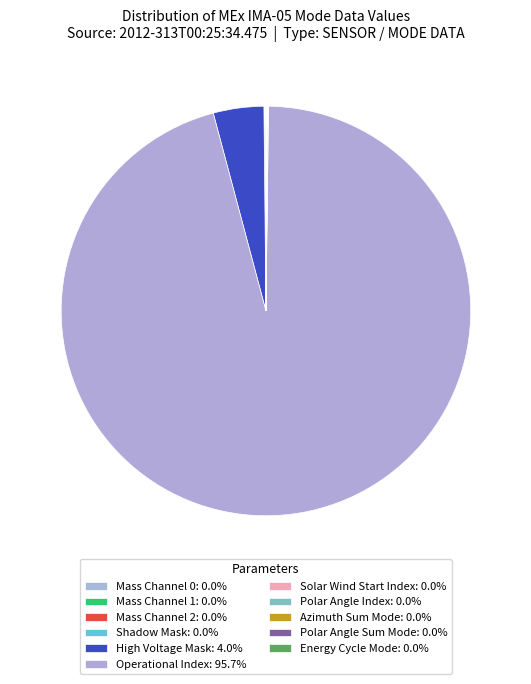

To the nearest percent, what portion does Operational Index represent?

96%